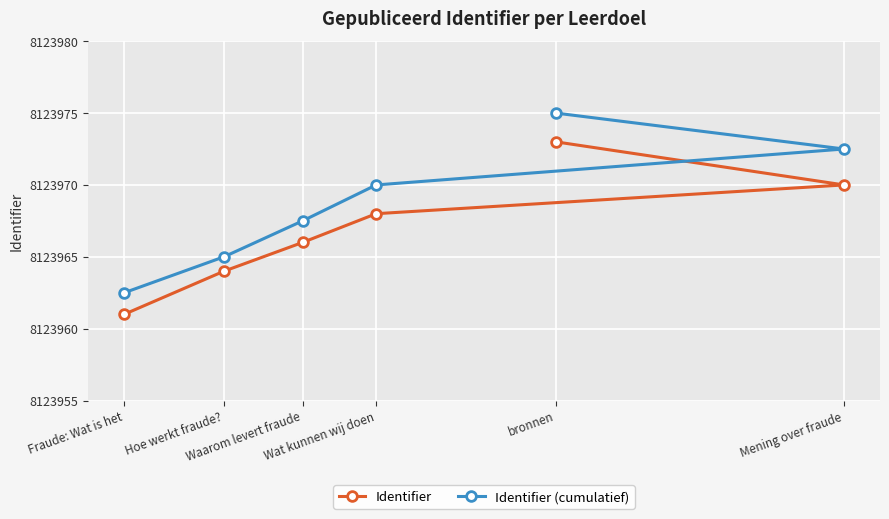

What is the label of the 3rd point from the right?

Wat kunnen wij doen